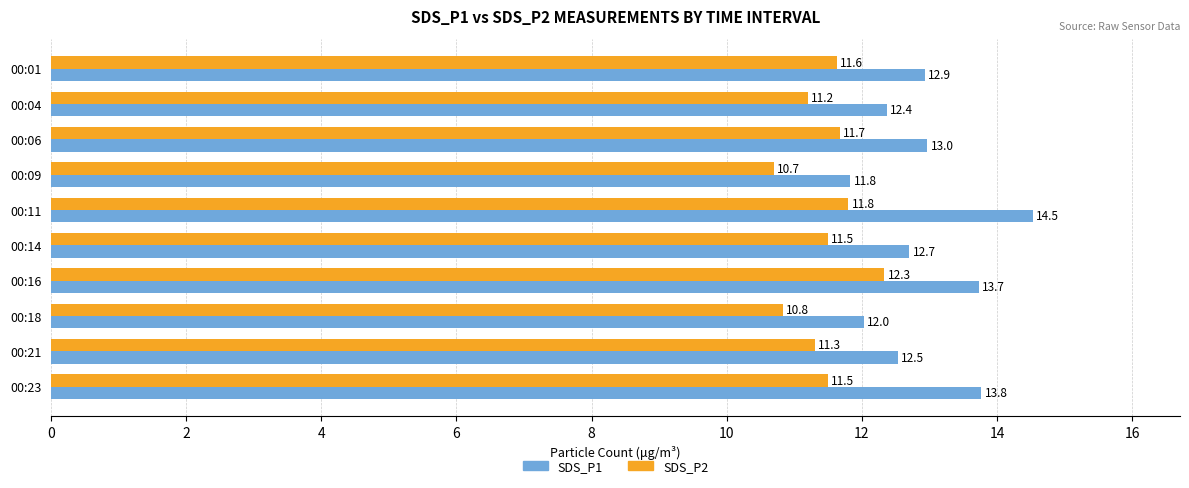

What is the difference between the maximum and minimum values in the SDS_P2 series?

1.6